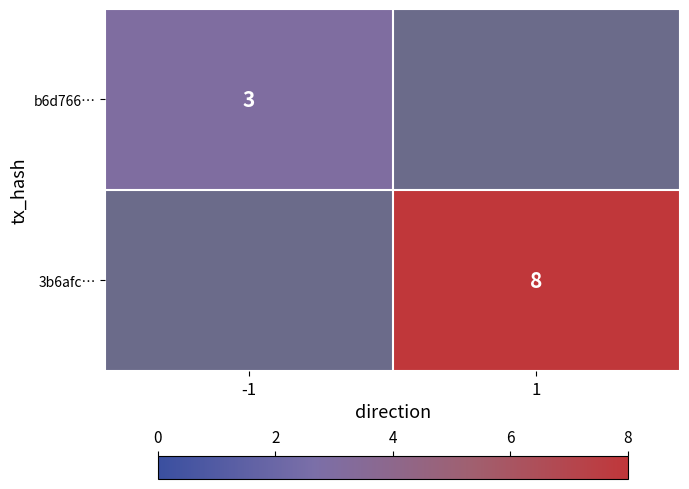

Is the value of b6d766… at -1 greater than the value of 3b6afc… at 1?

No